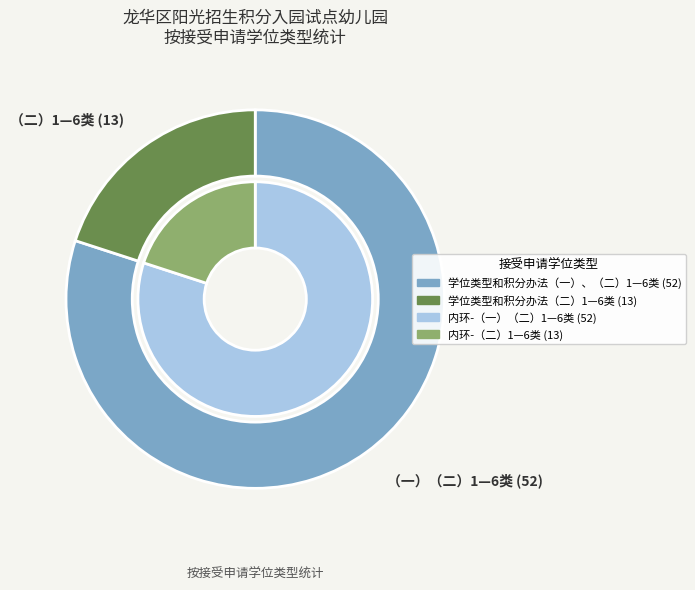

How many segments does this pie chart have?

2